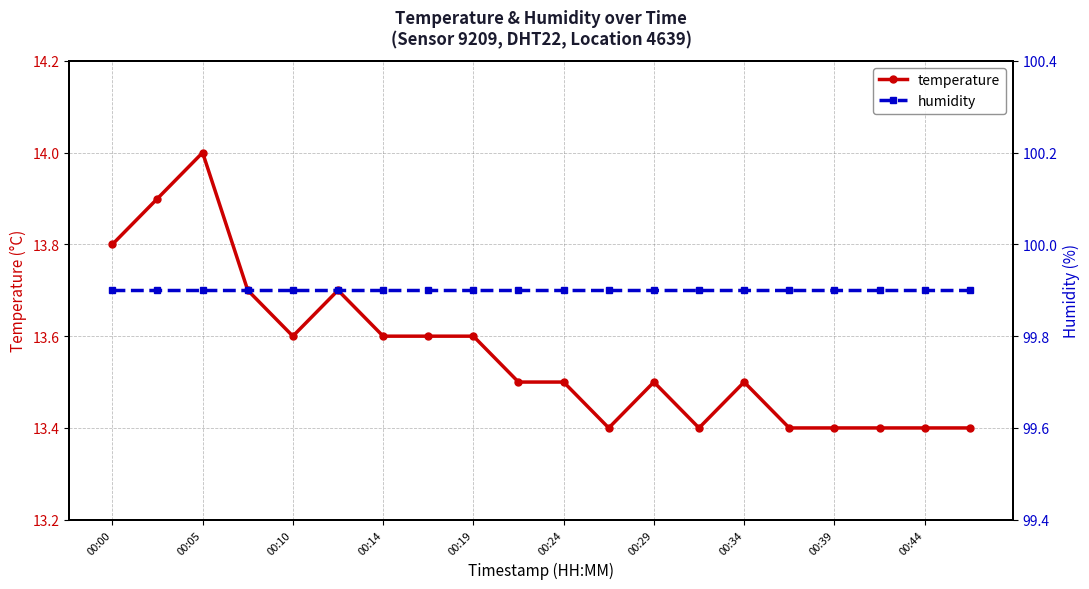

How many temperature values are between 13 and 14?

20